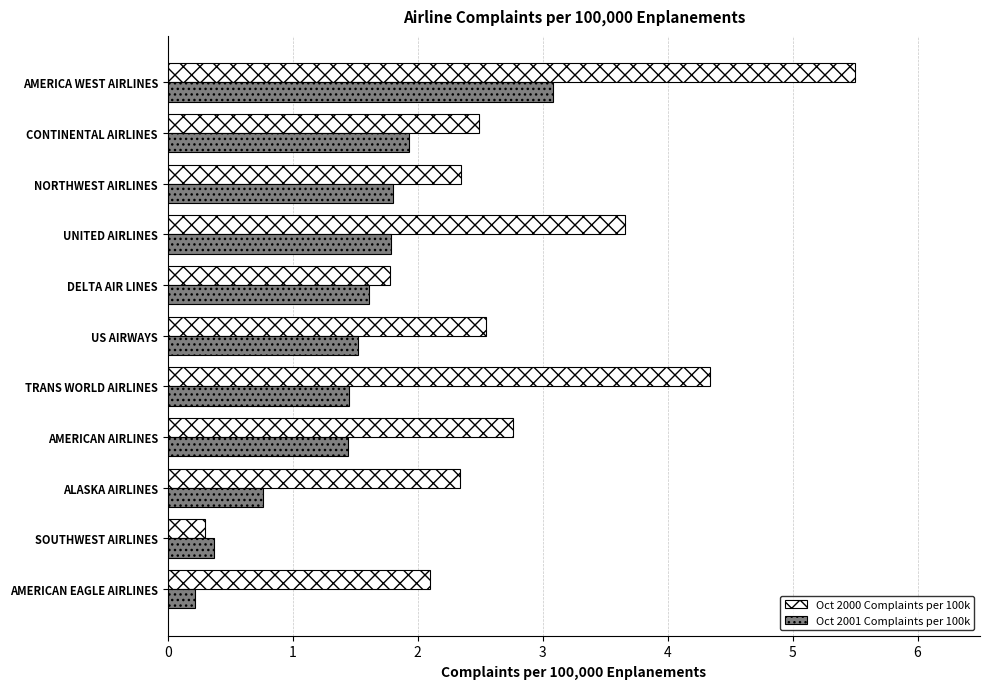

Rank the series by their average value, from highest to lowest.

Oct 2000 Complaints per 100k, Oct 2001 Complaints per 100k